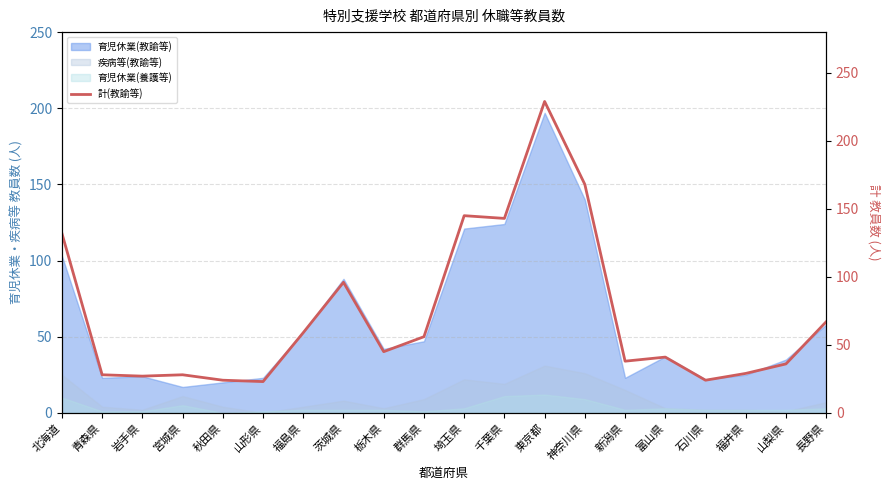

Rank the categories by value from highest to lowest.

東京都, 神奈川県, 埼玉県, 千葉県, 北海道, 茨城県, 長野県, 福島県, 群馬県, 栃木県, 富山県, 新潟県, 山梨県, 福井県, 青森県, 宮城県, 岩手県, 秋田県, 石川県, 山形県